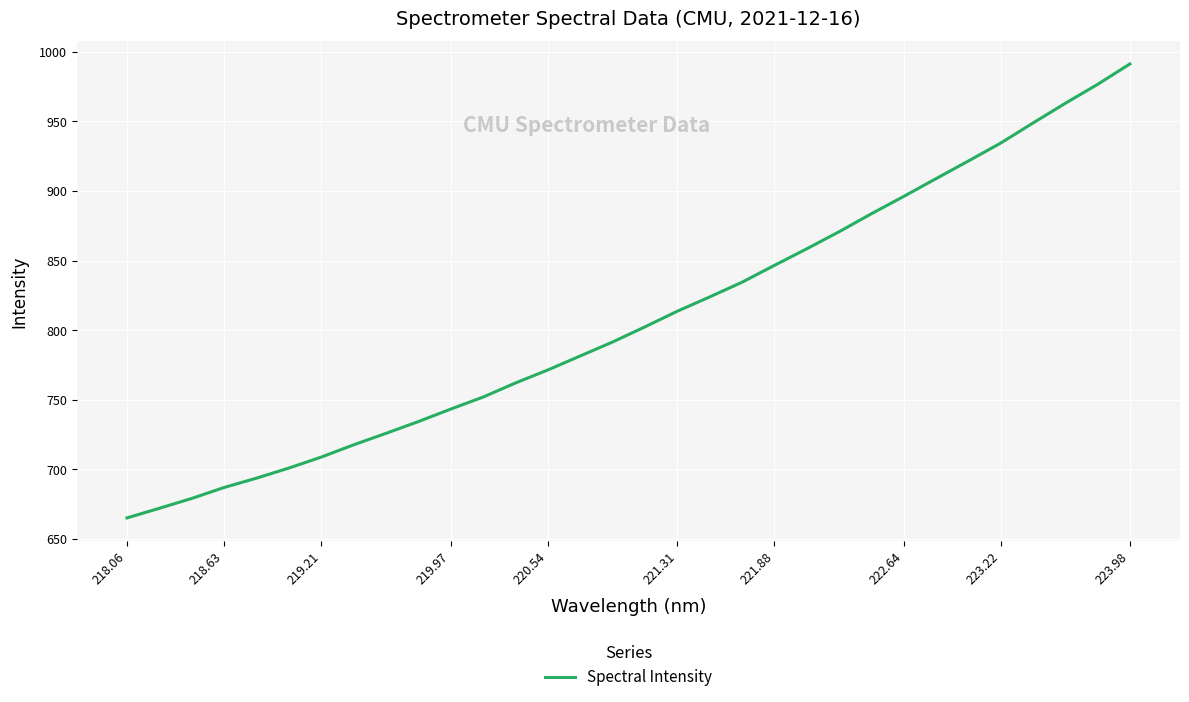

What is the difference between the maximum and minimum values?

326.2